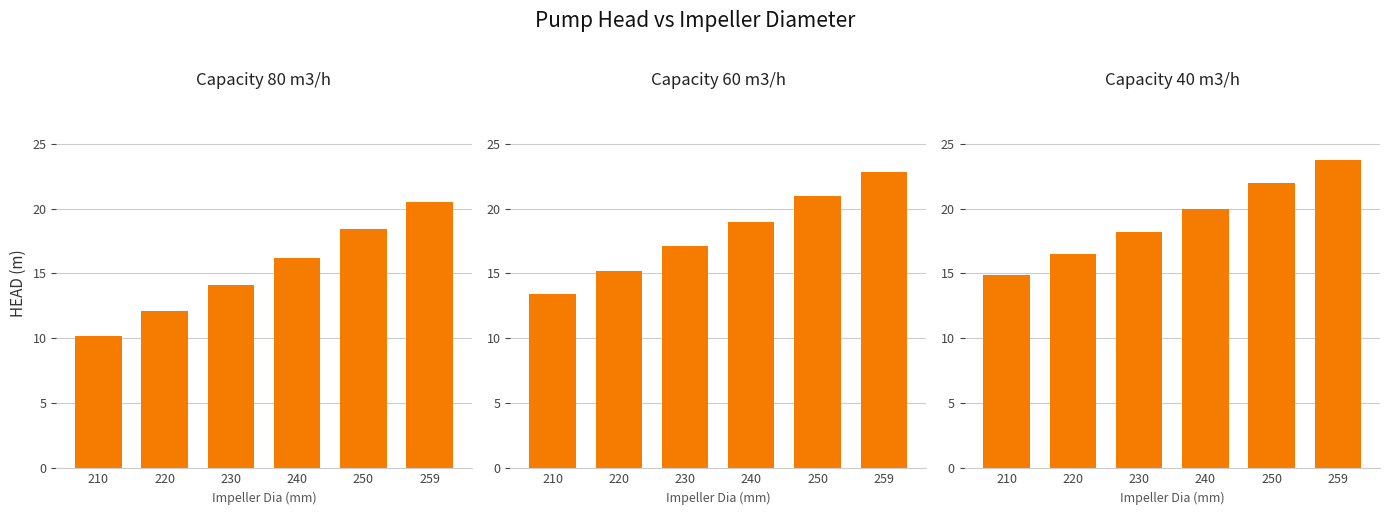

List the series in order of their overall mean, lowest first.

Capacity 80 m3/h, Capacity 60 m3/h, Capacity 40 m3/h